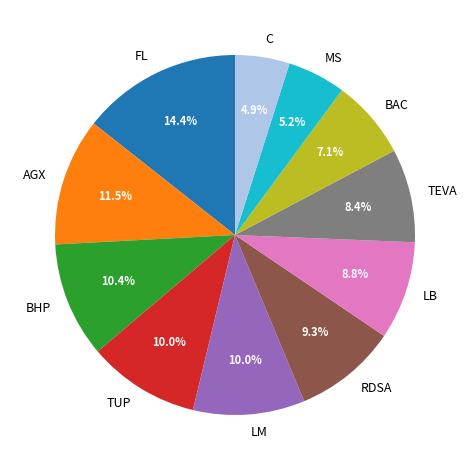

Is there any slice that represents more than half of the pie?

No